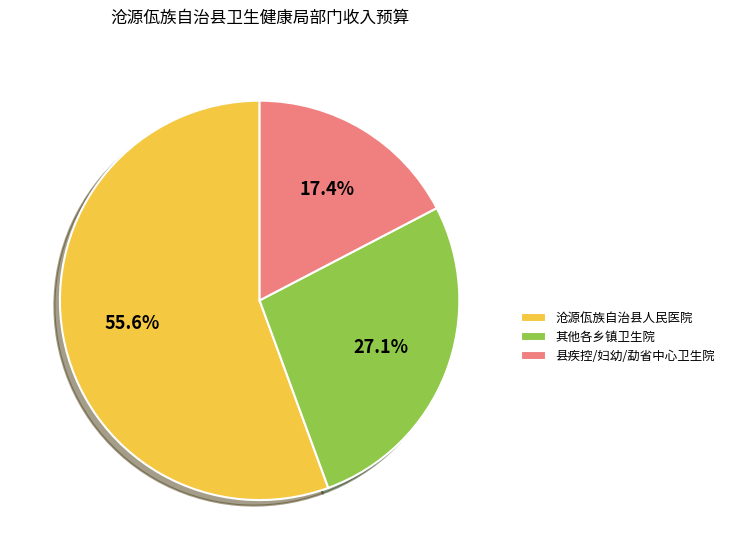

Is there any slice that represents more than half of the pie?

Yes